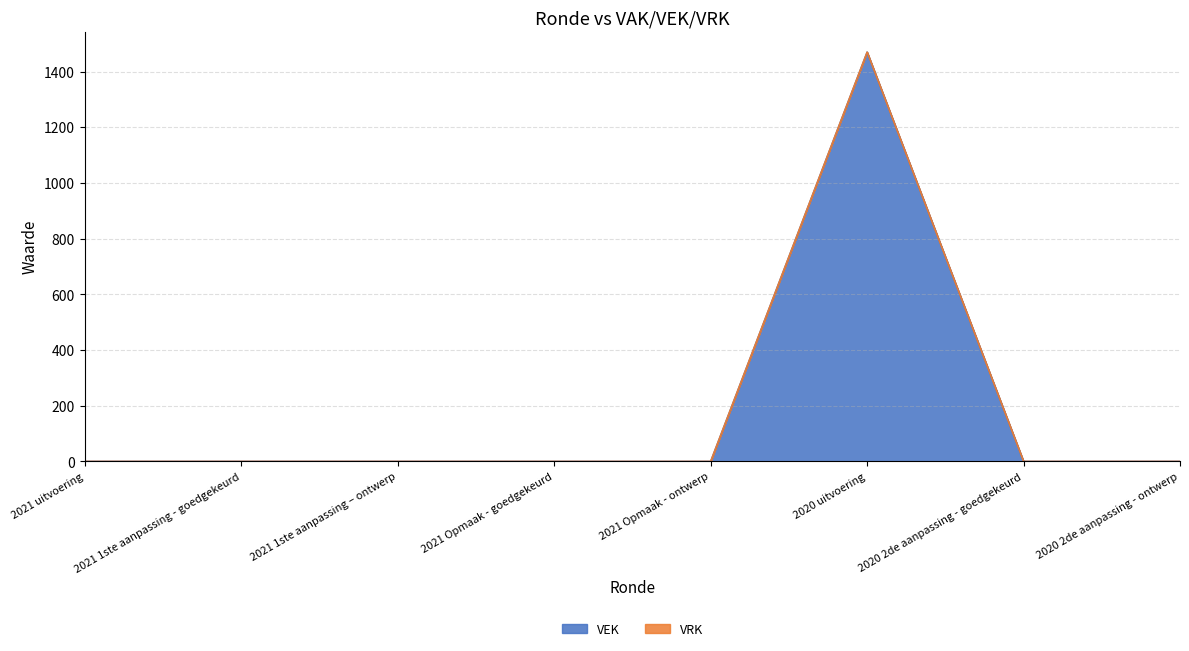

How many values are above zero?

1